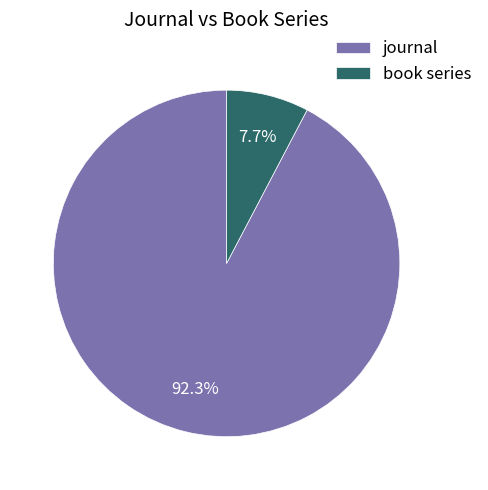

To the nearest percent, what is the difference between the journal and book series slice percentages?

85%